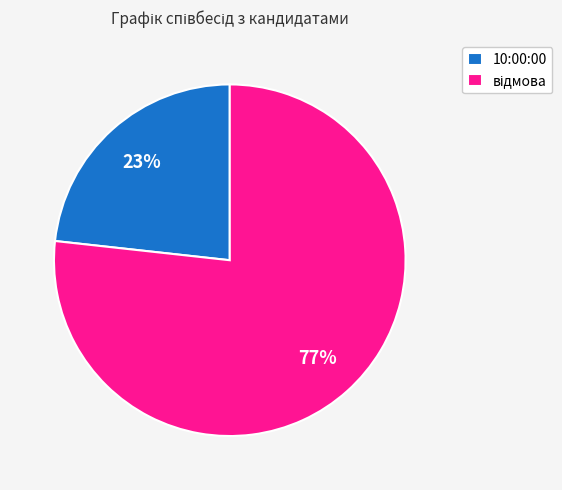

Is it true that 10:00:00 is 23% of the pie?

True